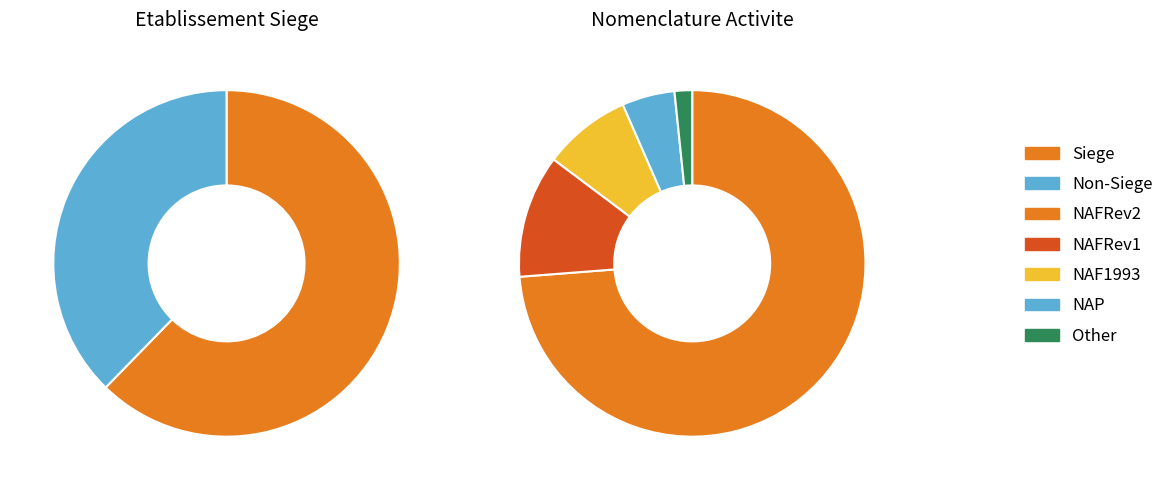

What percentage do false and true together represent?

100.0%